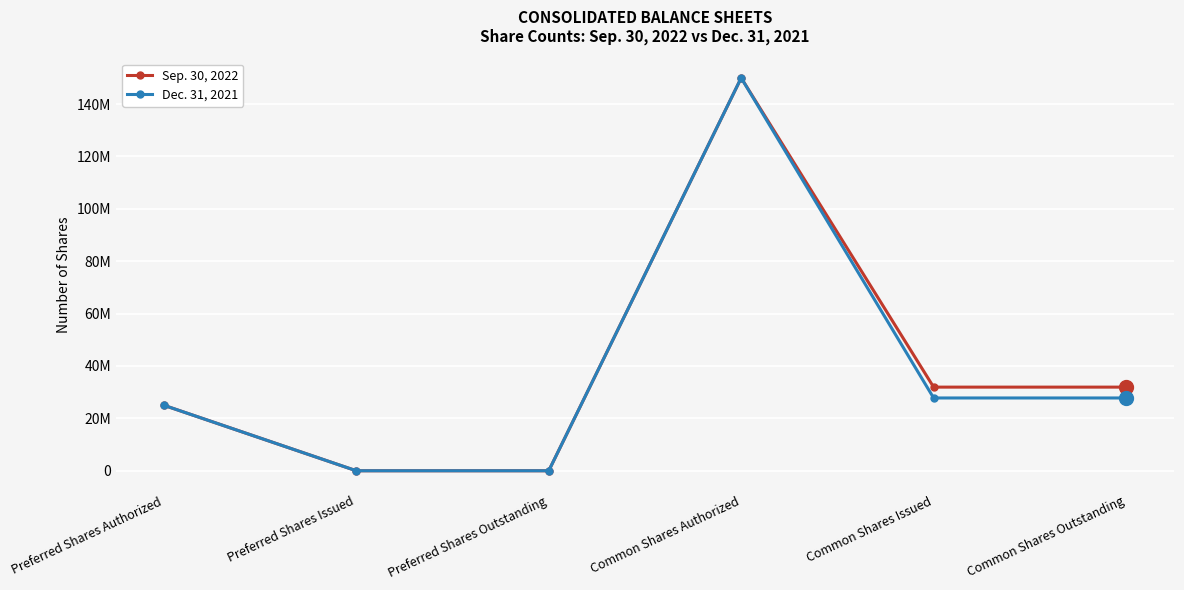

Reading left to right, extract all data points from this chart.

Sep. 30, 2022: Preferred Shares Authorized=25000000	Preferred Shares Issued=0	Preferred Shares Outstanding=0	Common Shares Authorized=150000000	Common Shares Issued=31933984	Common Shares Outstanding=31933984
Dec. 31, 2021: Preferred Shares Authorized=25000000	Preferred Shares Issued=0	Preferred Shares Outstanding=0	Common Shares Authorized=150000000	Common Shares Issued=27791615	Common Shares Outstanding=27791615